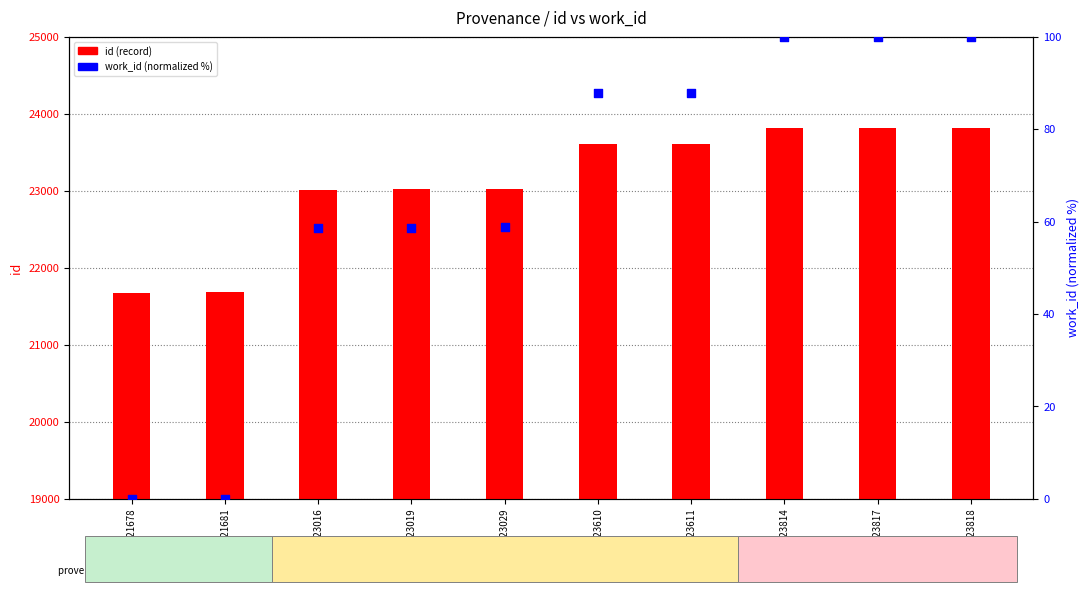

At which category is the sum across all series the highest?

id:23818